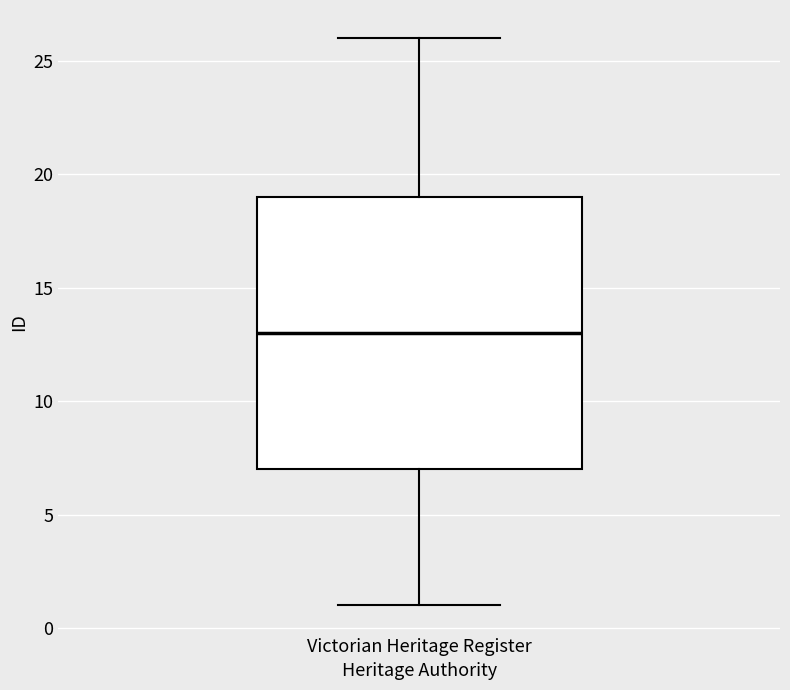

Transcribe this box plot: give where the median line is, the range the box spans, and where the two whiskers end, as read against the y-axis. The values are not printed on the chart, so give them approximately, as read against the axis.

median 13, box 7 to 19, whiskers 1 to 26